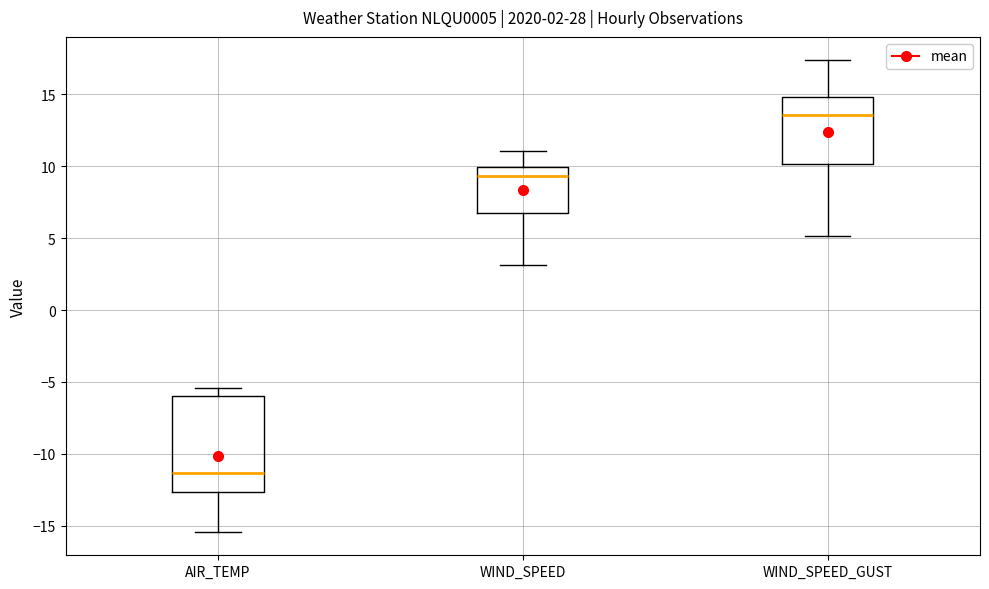

Reading left to right, read every box against the y-axis: the position of its median line, the range the box covers, and the ends of its whiskers. The values are not printed on the chart, so give them approximately, as read against the axis.

AIR_TEMP: median -11.5, box -12.5 to -6.0, whiskers -15.5 to -5.5
WIND_SPEED: median 9.5, box 6.5 to 10.0, whiskers 3.0 to 11.0
WIND_SPEED_GUST: median 13.5, box 10.0 to 15.0, whiskers 5.0 to 17.5